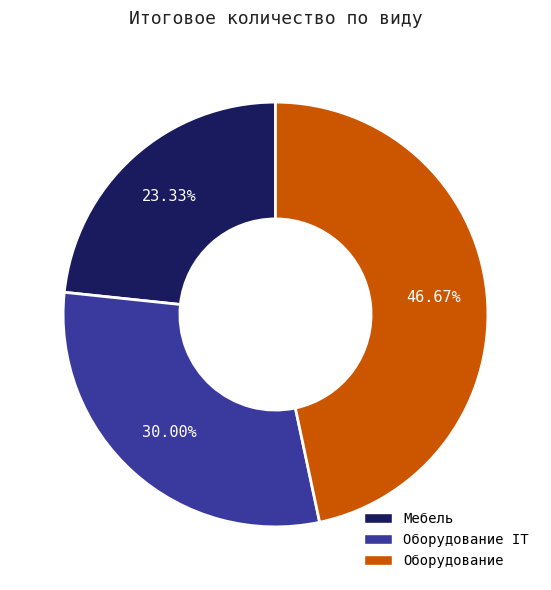

Do Мебель and Оборудование IT together represent more than half of the pie?

Yes